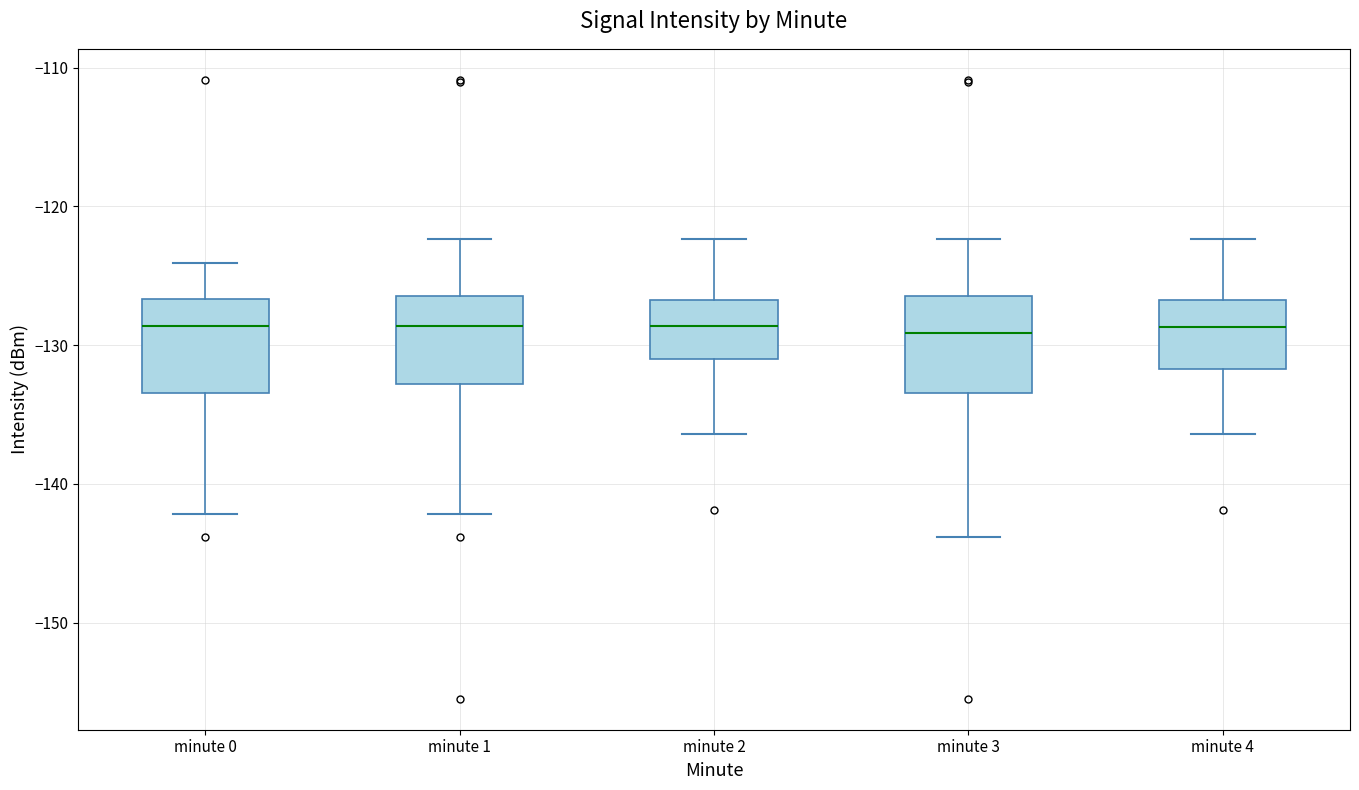

Reading left to right, read every box against the y-axis: the position of its median line, the range the box covers, and the ends of its whiskers. The values are not printed on the chart, so give them approximately, as read against the axis.

minute 0: median -129, box -133 to -127, whiskers -142 to -124
minute 1: median -129, box -133 to -126, whiskers -142 to -122
minute 2: median -129, box -131 to -127, whiskers -136 to -122
minute 3: median -129, box -133 to -126, whiskers -144 to -122
minute 4: median -129, box -132 to -127, whiskers -136 to -122